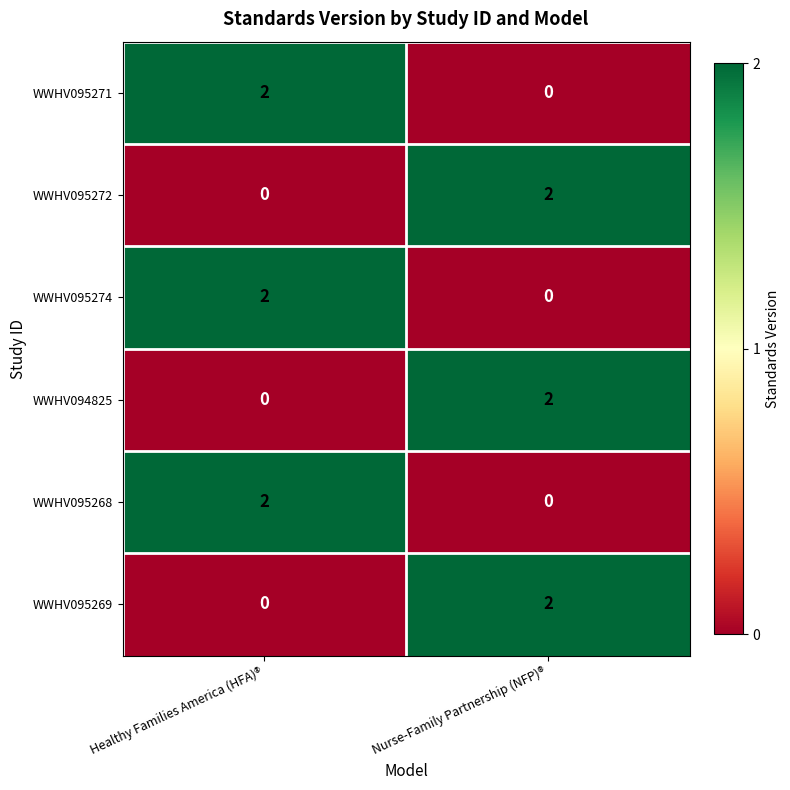

True or false: WWHV095268 has a value of 2 at Healthy Families America (HFA)®.

True